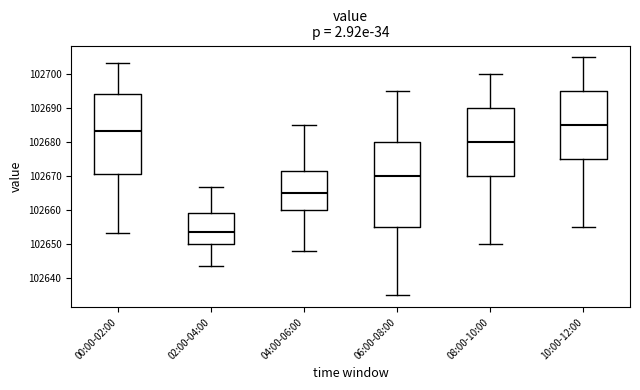

Reading left to right, transcribe this box plot: for each box, give where its median line is, the range the box spans, and where its two whiskers end, as read against the y-axis. The values are not printed on the chart, so give them approximately, as read against the axis.

00:00-02:00: median 102683, box 102671 to 102694, whiskers 102653 to 102703
02:00-04:00: median 102654, box 102650 to 102659, whiskers 102644 to 102667
04:00-06:00: median 102665, box 102660 to 102672, whiskers 102648 to 102685
06:00-08:00: median 102670, box 102655 to 102680, whiskers 102635 to 102695
08:00-10:00: median 102680, box 102670 to 102690, whiskers 102650 to 102700
10:00-12:00: median 102685, box 102675 to 102695, whiskers 102655 to 102705